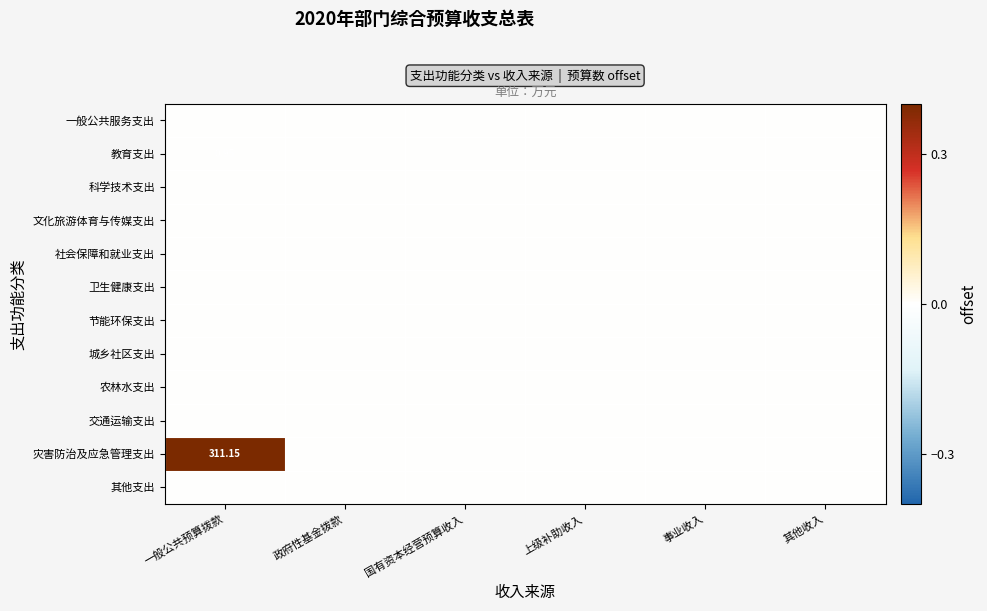

Which has a higher value, 国有资本经营预算收入 or 事业收入?

国有资本经营预算收入